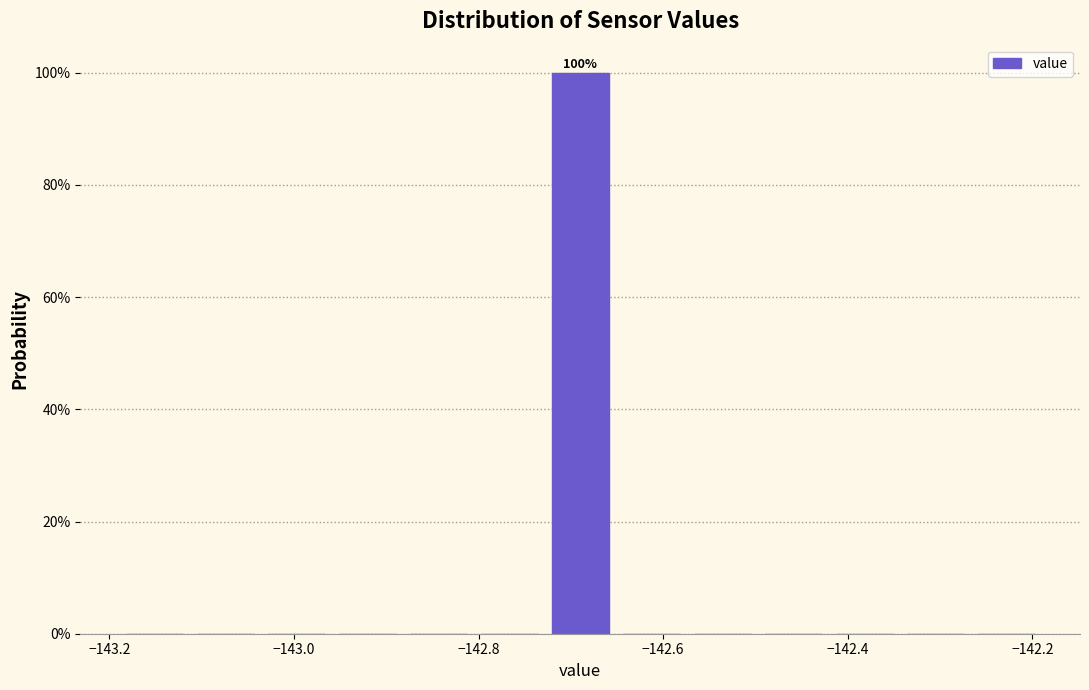

Around what value on the x-axis is the tallest bar? Give the approximate position of its centre, as read against the axis.

-142.68